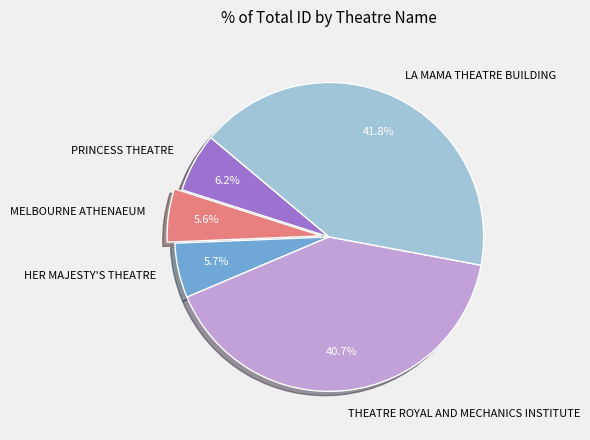

What portion of the pie excludes MELBOURNE ATHENAEUM?

94.4%